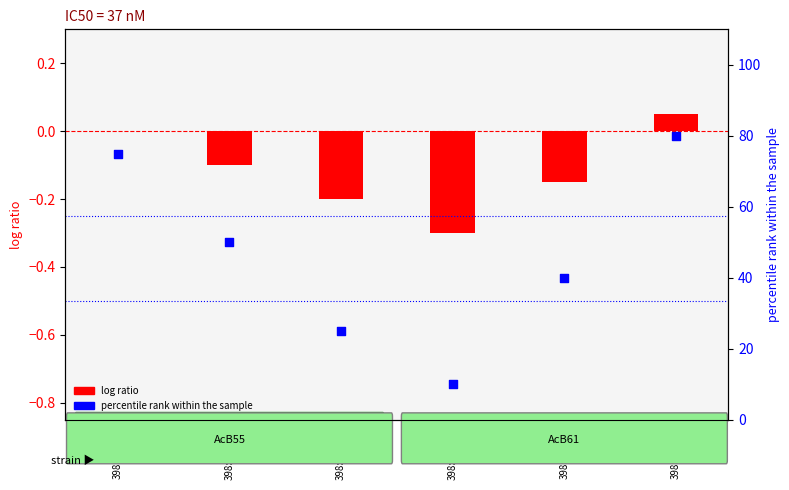

Which has a higher value, 398:F:1163 or 398:D:1163?

398:F:1163